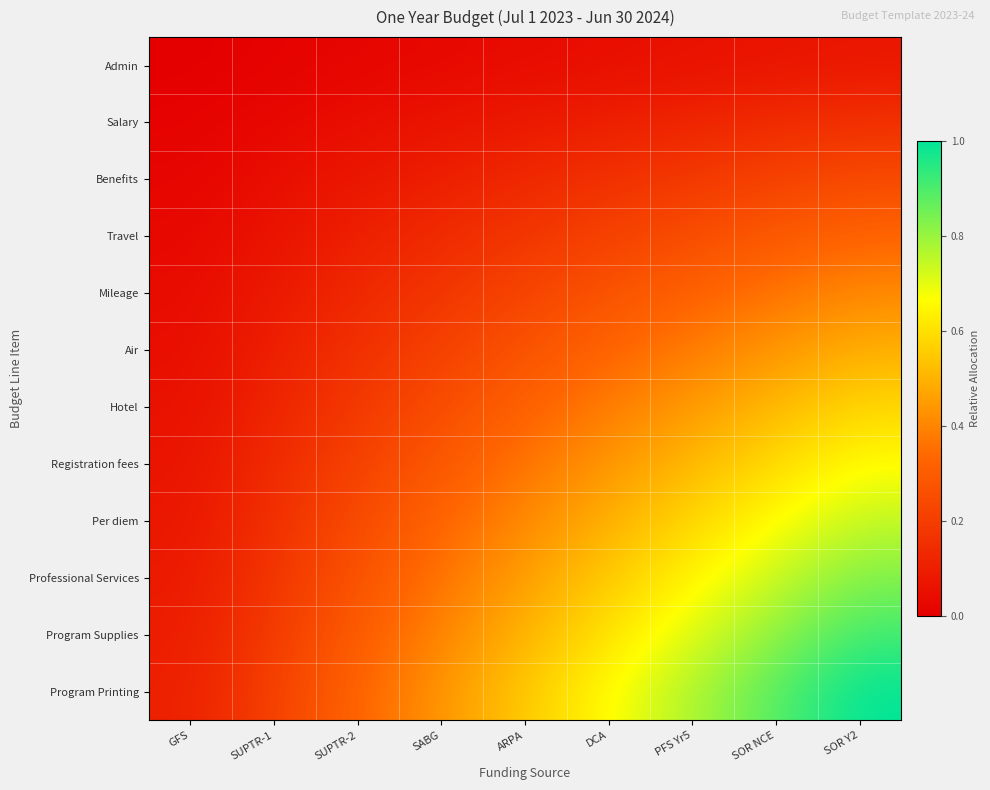

At which category does the chart reach its minimum across all series?

GFS